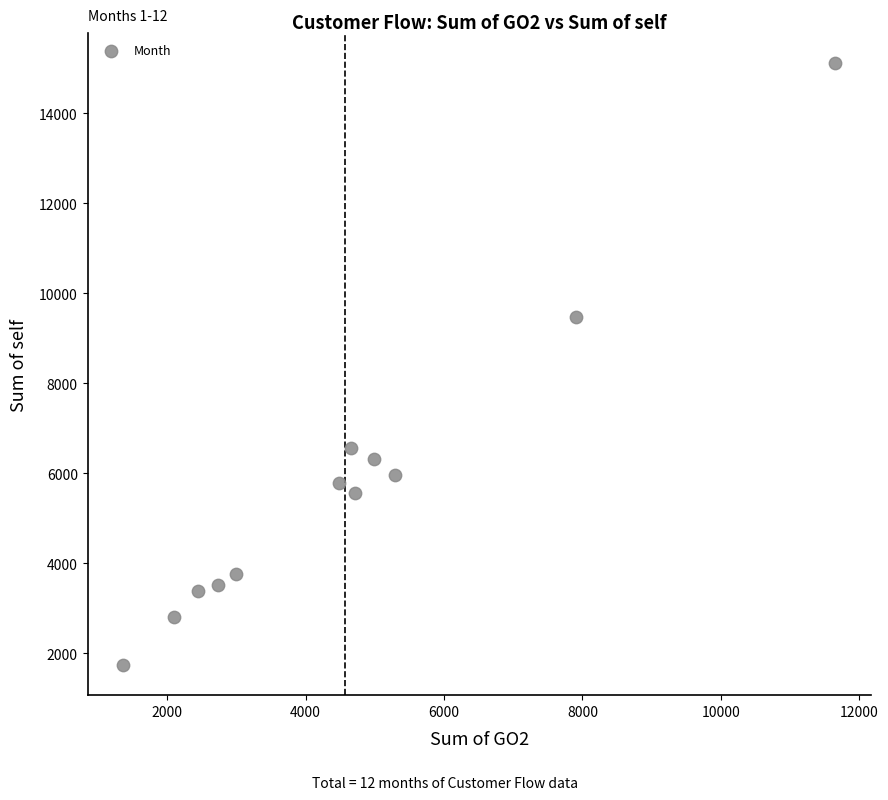

What Y value in the scatter plot is closest to 8422?

9469